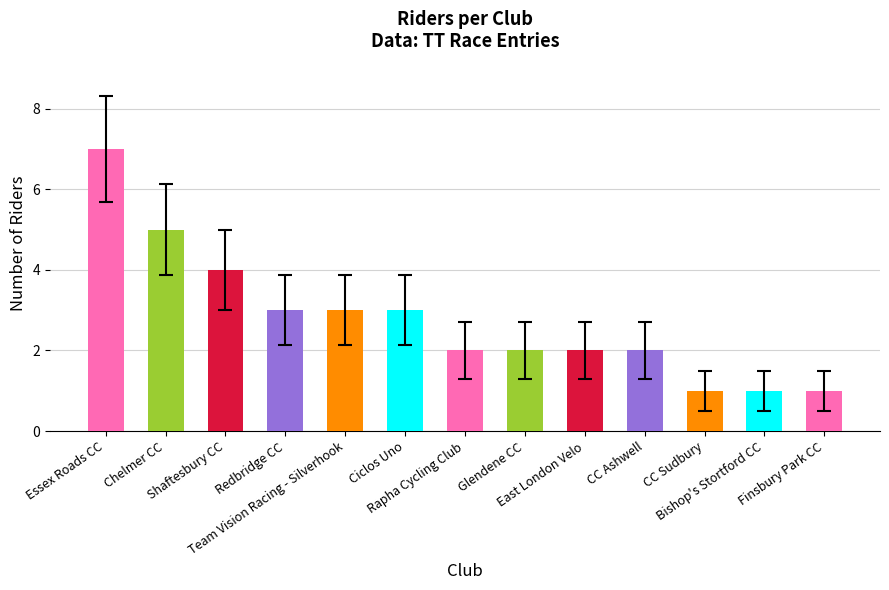

What is the approximate value at Bishop's Stortford CC?

1